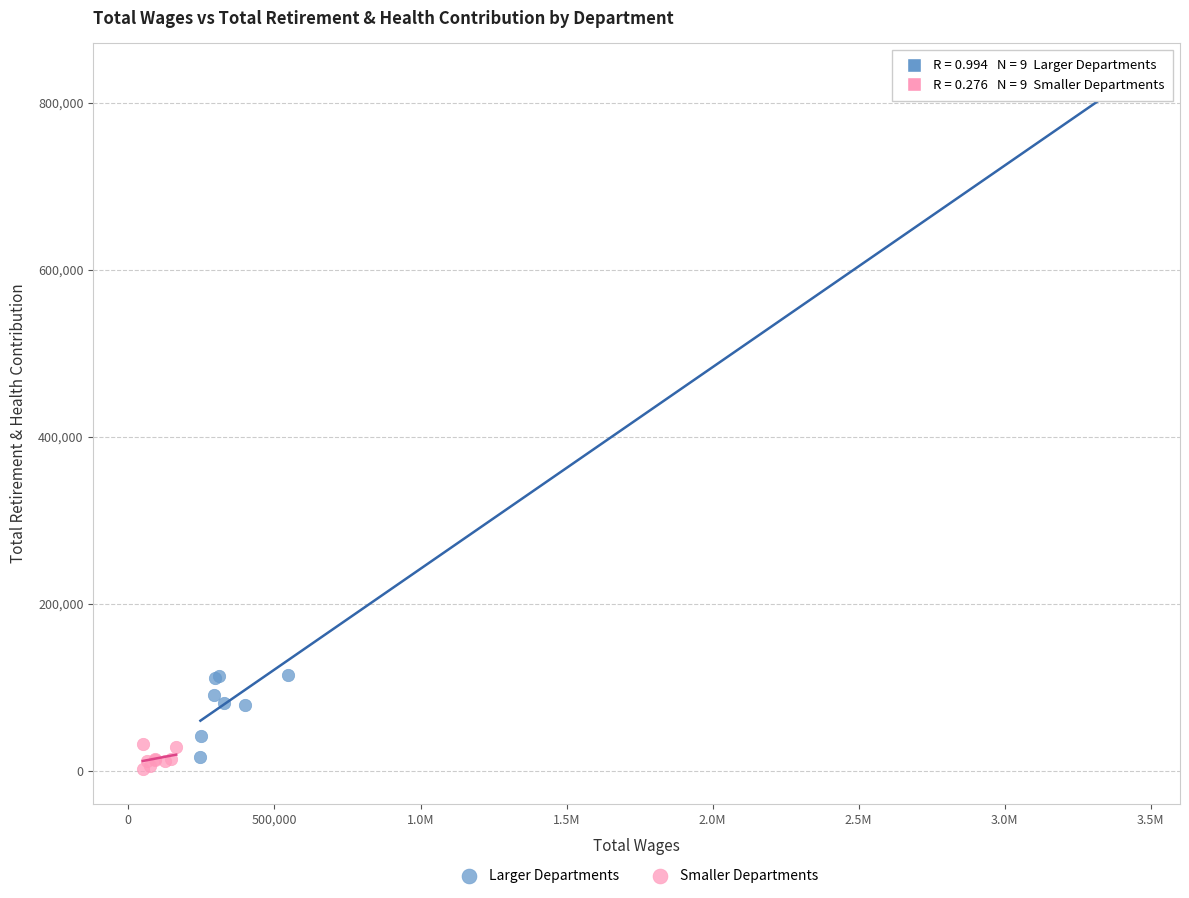

Which series has the largest Y range (max minus min)?

Larger Departments